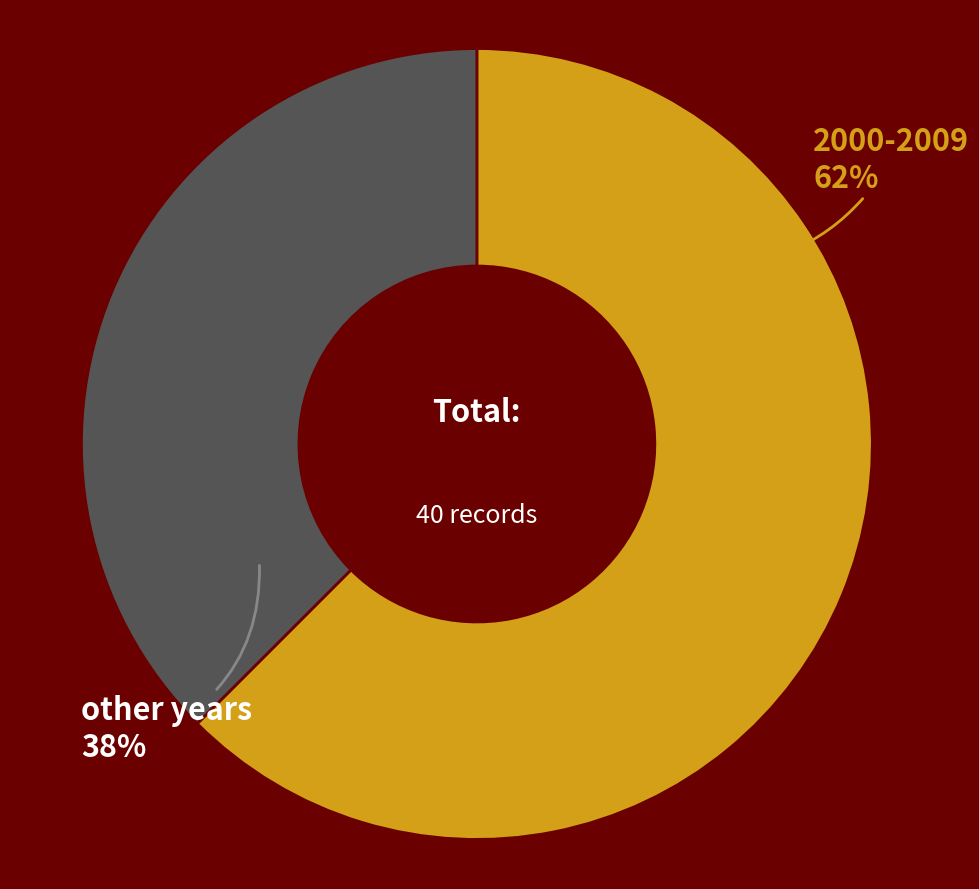

The 2000-2009 slice represents 53% of the pie. True or false?

False